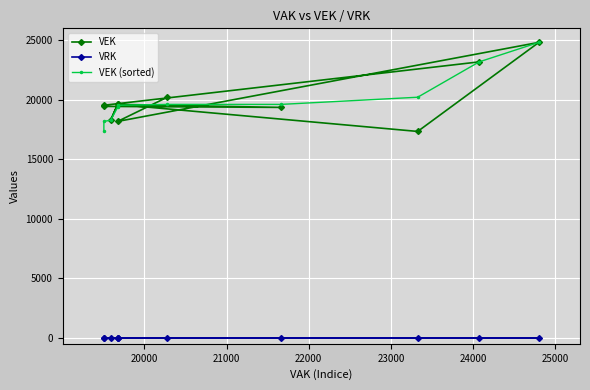

What position from the left is 24000?

6